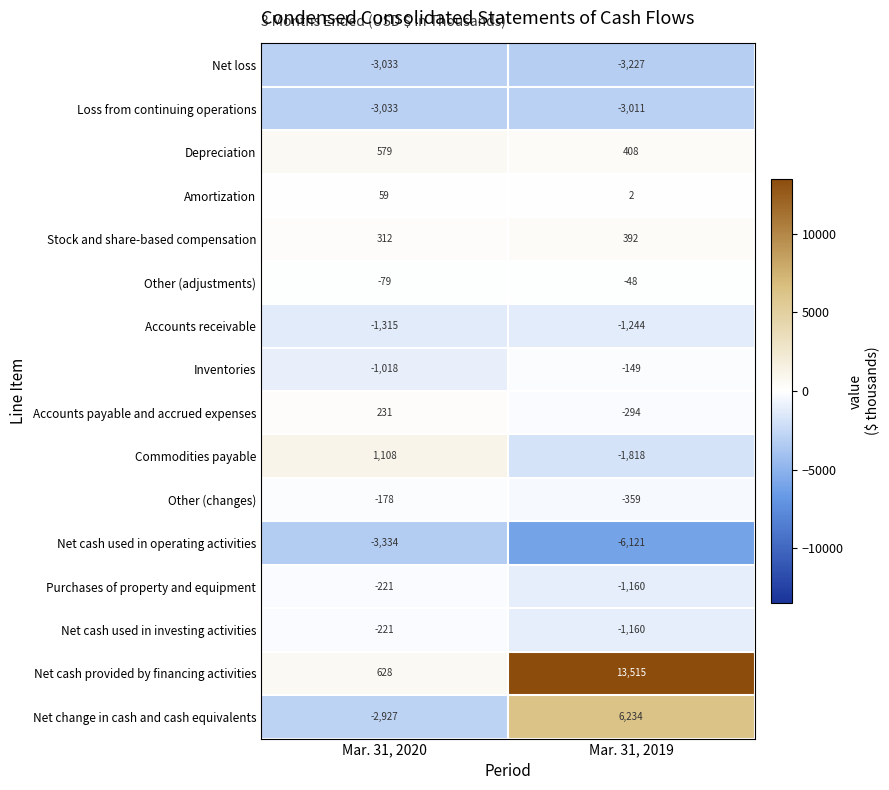

What is the sum of all Net cash used in investing activities values?

-1381